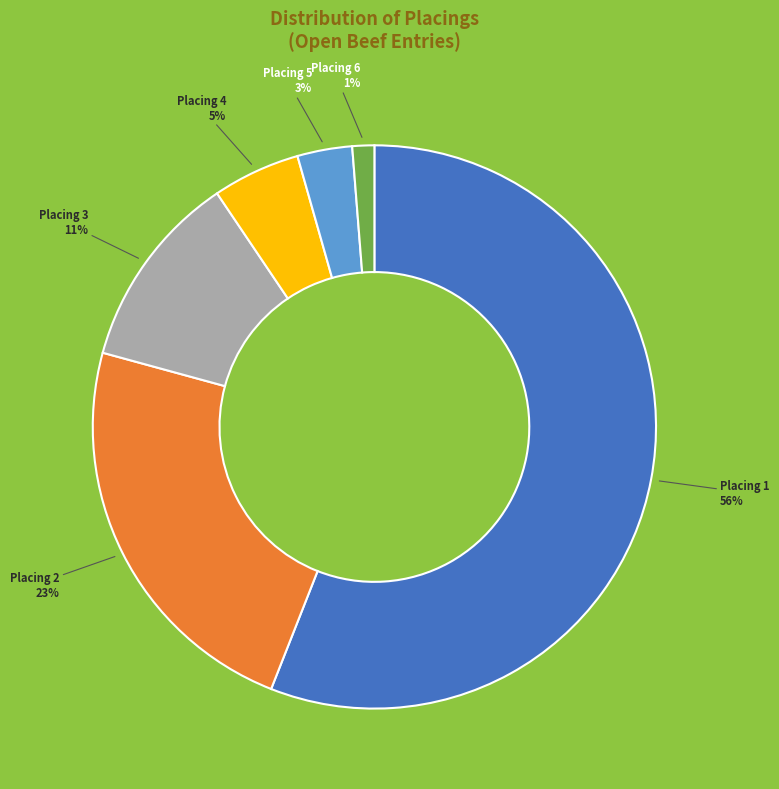

How many segments does this pie chart have?

6